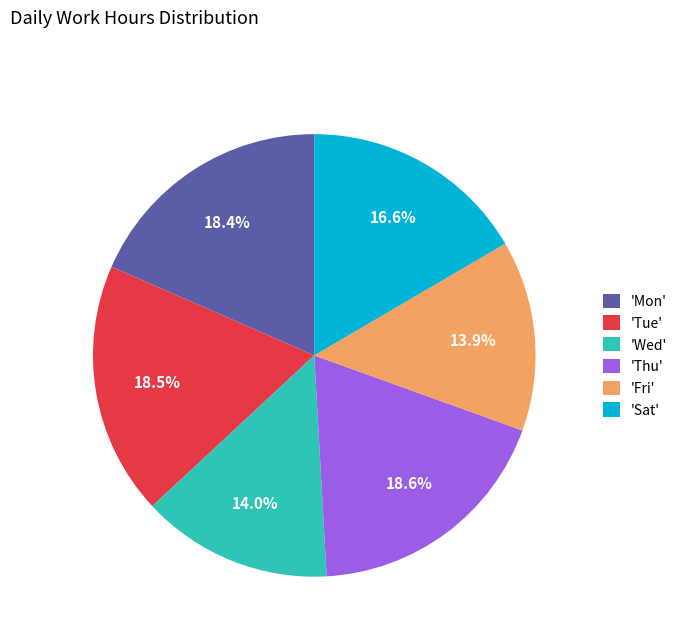

Does any single category account for the majority?

No